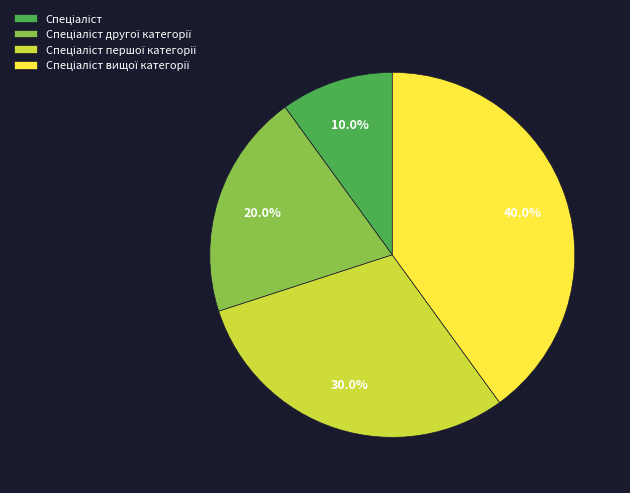

Do Спеціаліст першої категорії and Спеціаліст together represent more than half of the pie?

No